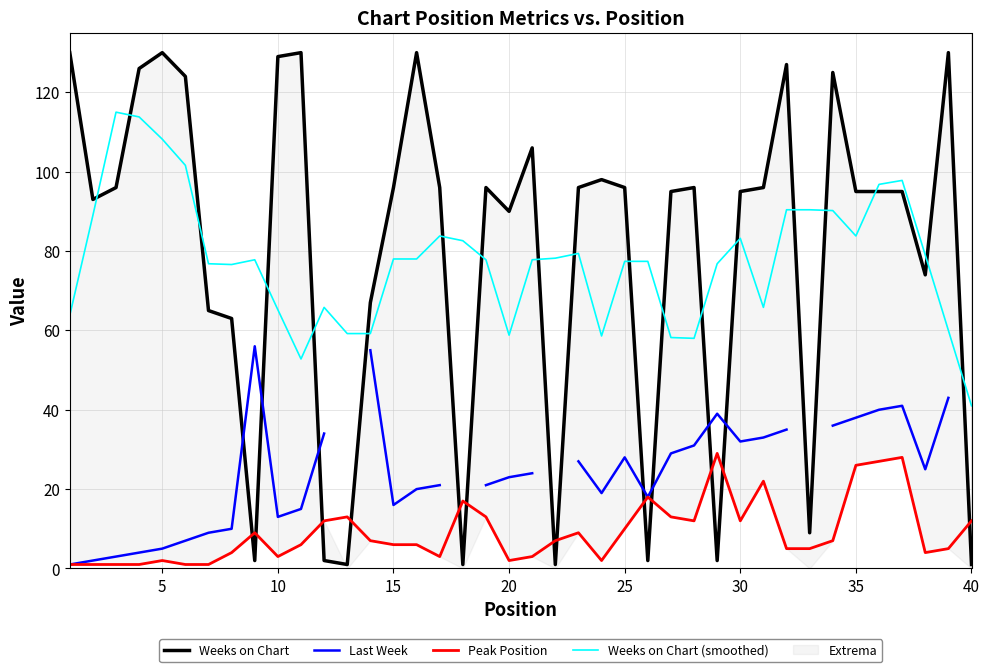

True or false: Peak Position and Weeks on Chart (smoothed) cross at least once.

False